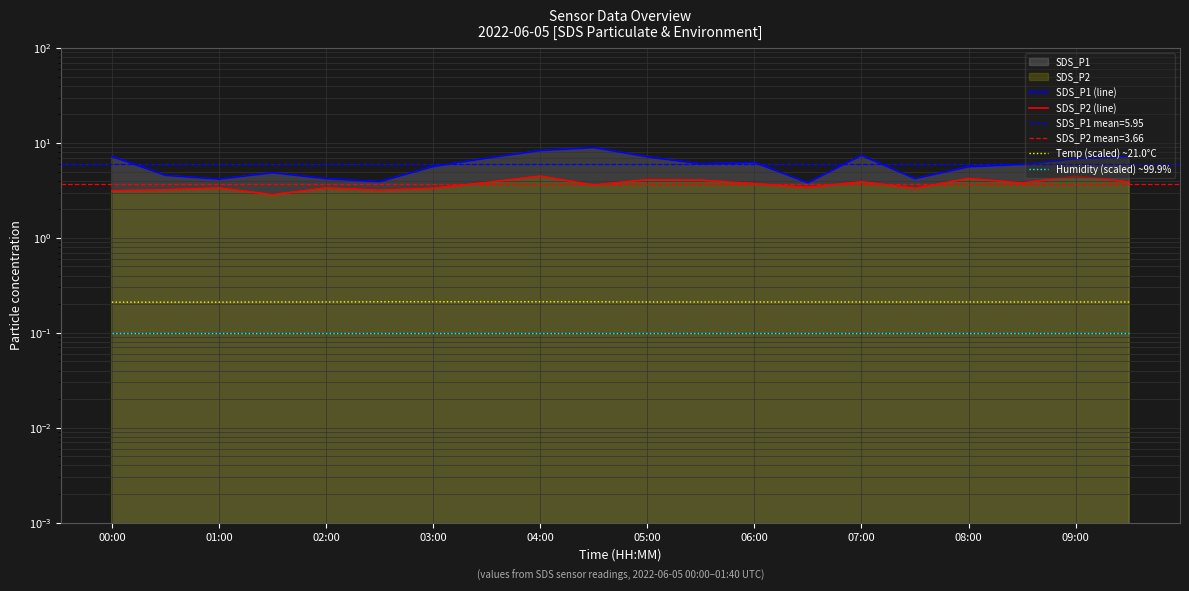

Which category has the lowest value in the Temp (scaled) ~21.0°C series?

00:00